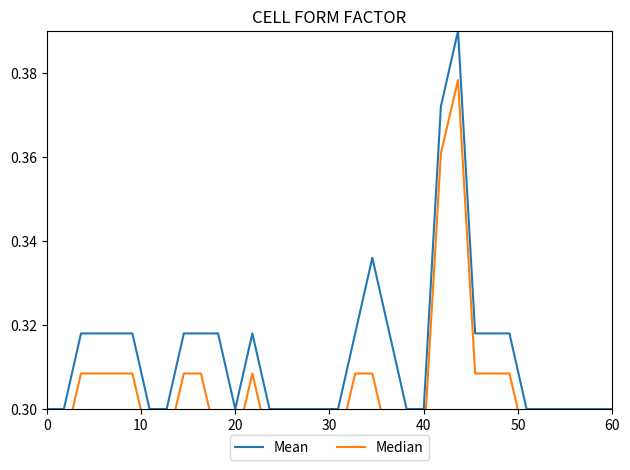

True or false: Median and Mean intersect in this chart.

False